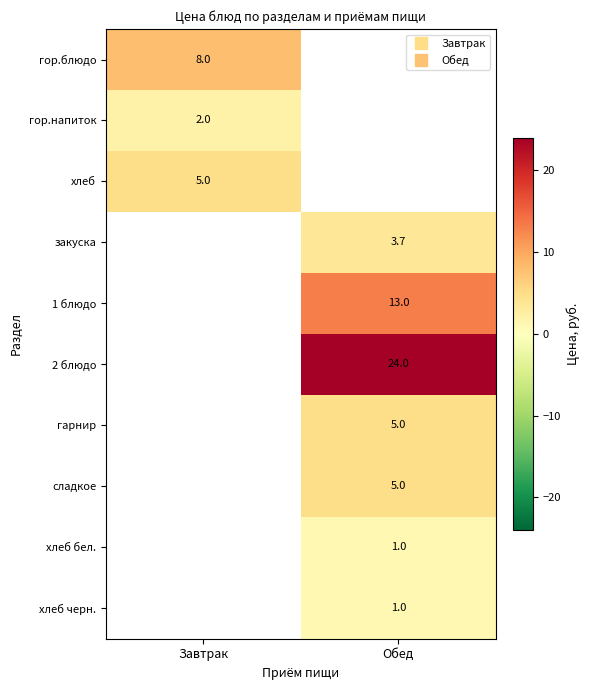

Which category has the lowest value across all series?

Обед